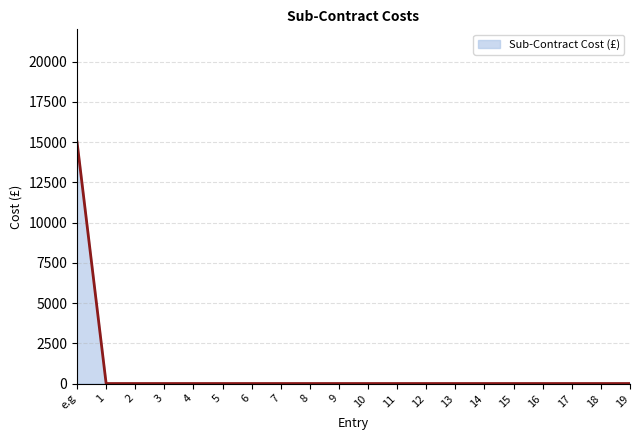

What is the maximum value shown in the chart?

15000